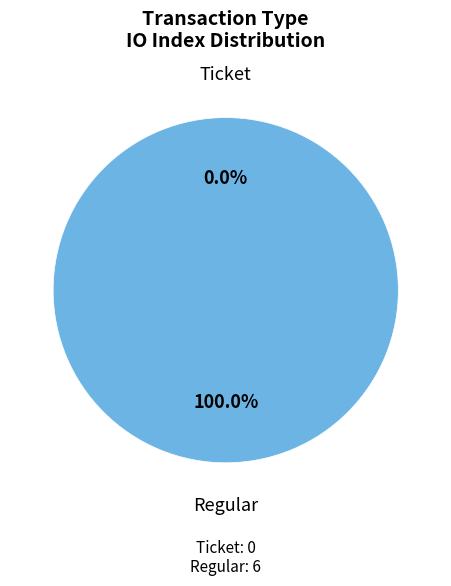

Which category has the smallest portion of the pie?

Ticket